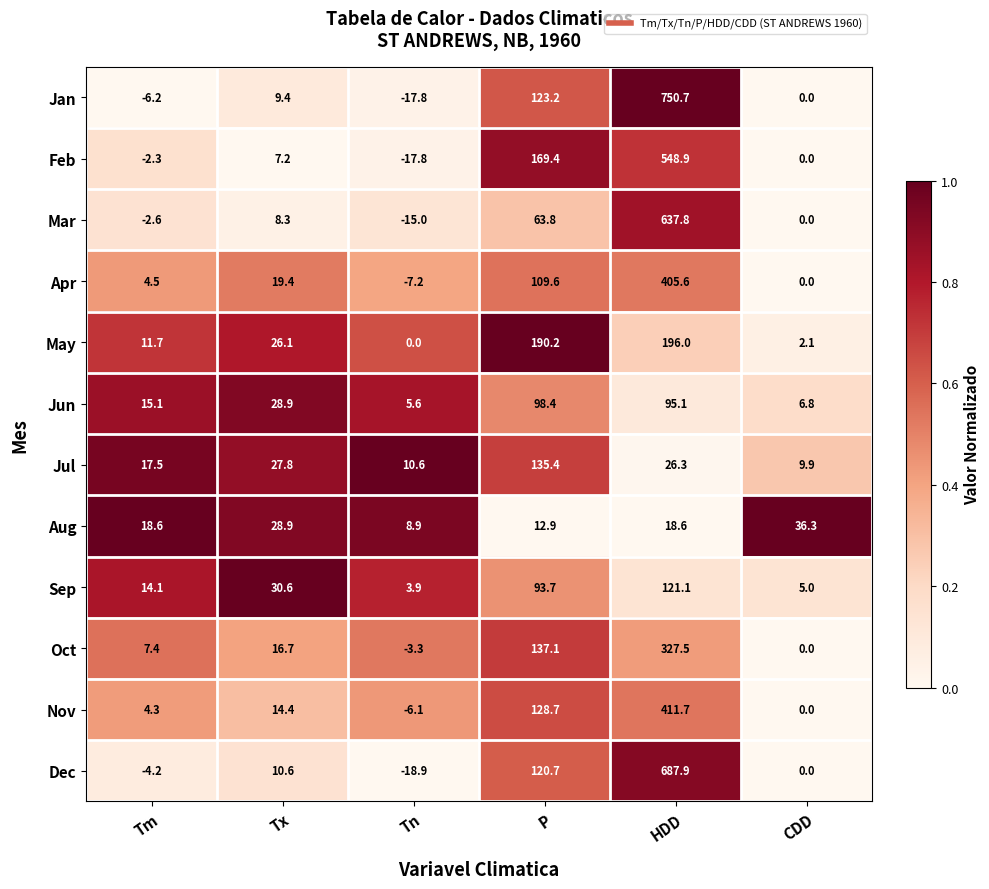

Which series has the largest total across all categories?

Jan